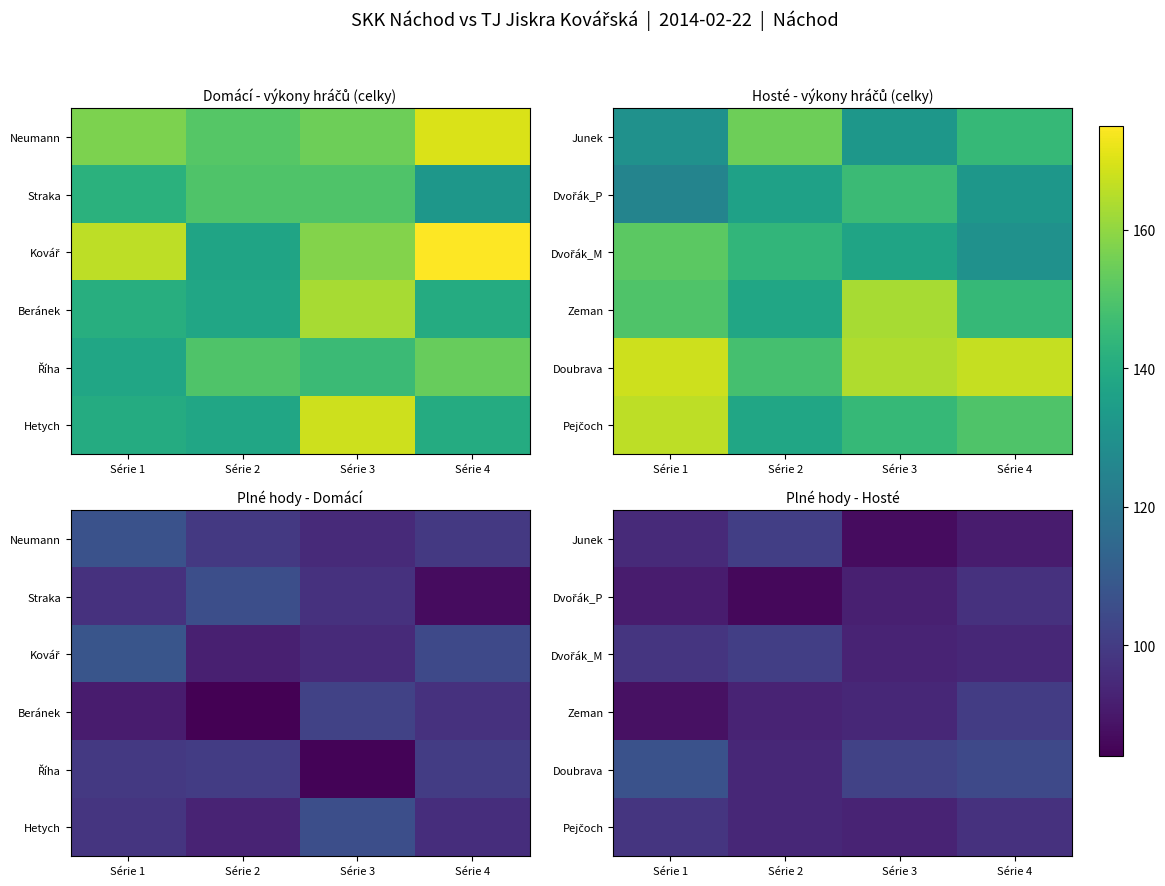

What is the difference between the highest and lowest values at Série 4?

13